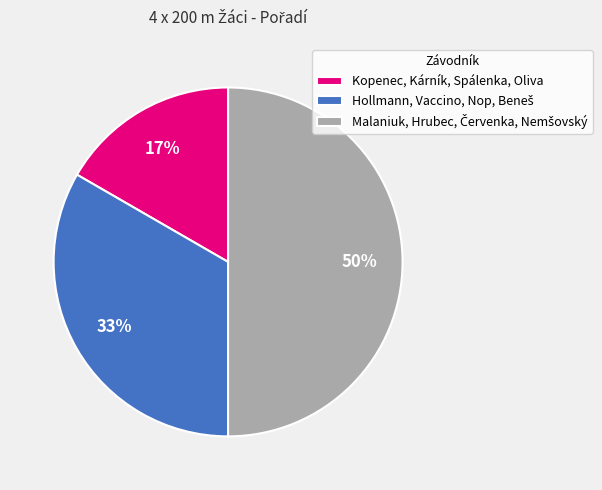

To the nearest percent, what percentage of the pie is Kopenec, Kárník, Spálenka, Oliva?

17%